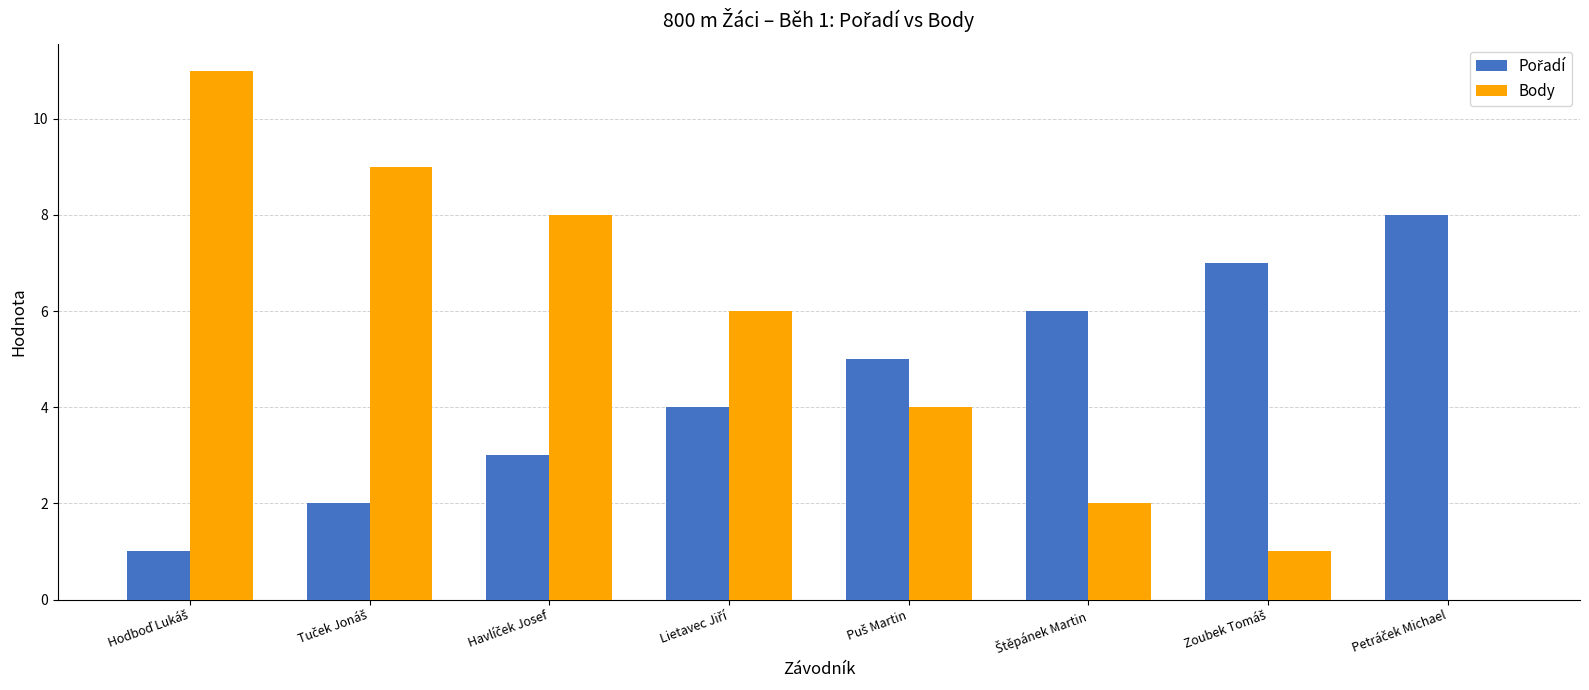

What is the maximum value shown in the chart?

11